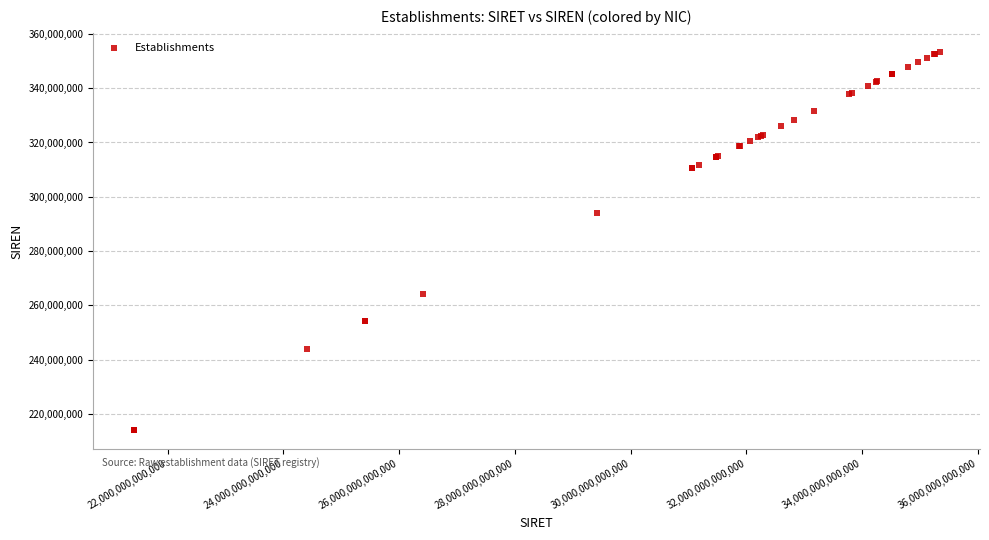

What Y value in the scatter plot is closest to 283751220?

294100045